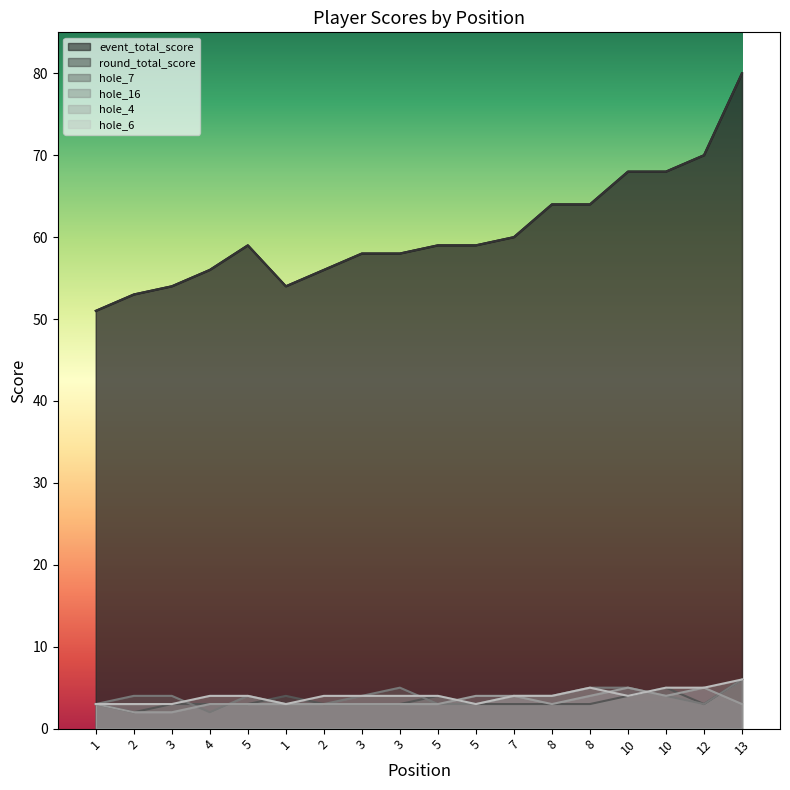

The value of hole_16 at 8 is 1. True or false?

False